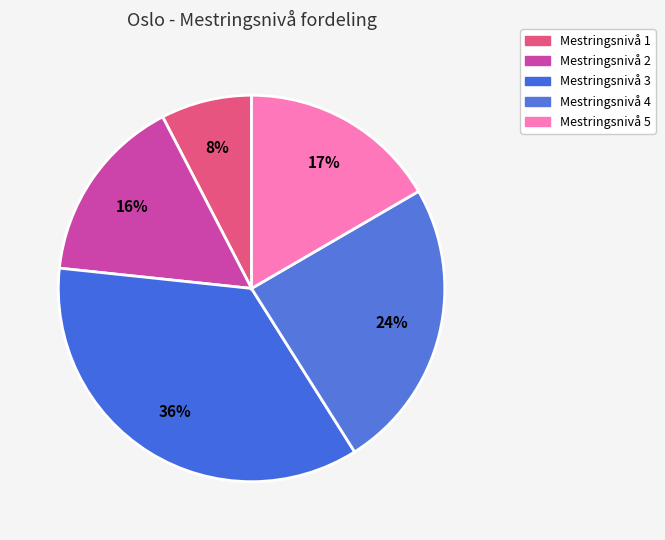

Count the number of slices in the pie.

5